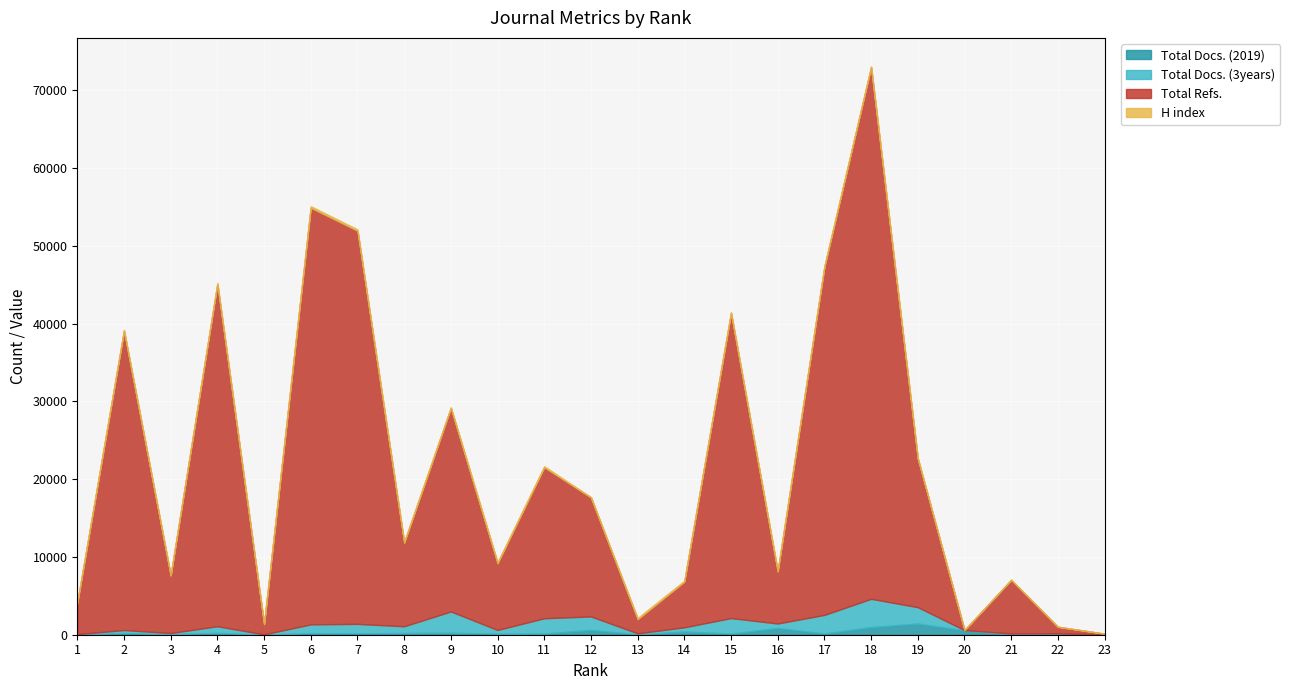

What are all the series names shown in the legend?

Total Docs. (2019), Total Docs. (3years), Total Refs., H index